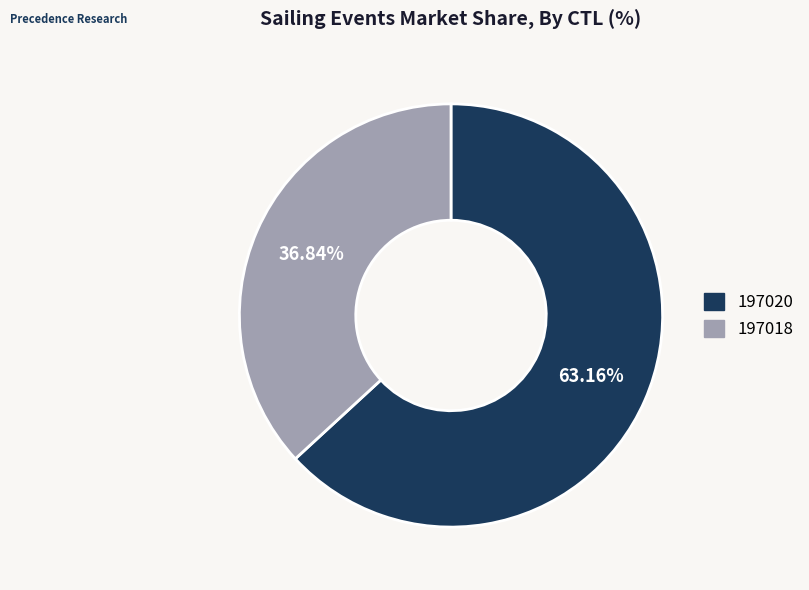

Approximately how many times larger is the value at 197018 compared to 197020?

0.6